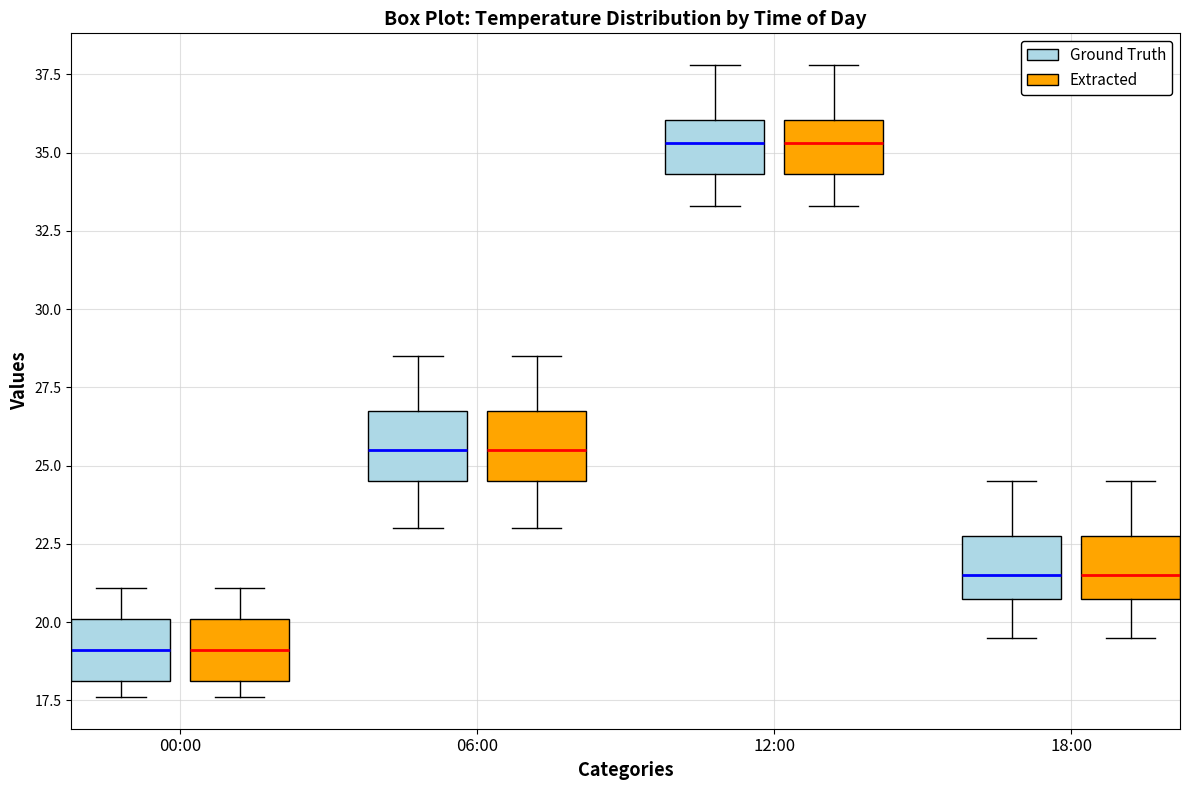

Reading left to right, transcribe this box plot: for each box, give where its median line is, the range the box spans, and where its two whiskers end, as read against the y-axis. The values are not printed on the chart, so give them approximately, as read against the axis.

00:00 (Ground Truth): median 19.0, box 18.0 to 20.0, whiskers 17.5 to 21.0
00:00 (Extracted): median 19.0, box 18.0 to 20.0, whiskers 17.5 to 21.0
06:00 (Ground Truth): median 25.5, box 24.5 to 27.0, whiskers 23.0 to 28.5
06:00 (Extracted): median 25.5, box 24.5 to 27.0, whiskers 23.0 to 28.5
12:00 (Ground Truth): median 35.5, box 34.5 to 36.0, whiskers 33.5 to 38.0
12:00 (Extracted): median 35.5, box 34.5 to 36.0, whiskers 33.5 to 38.0
18:00 (Ground Truth): median 21.5, box 21.0 to 23.0, whiskers 19.5 to 24.5
18:00 (Extracted): median 21.5, box 21.0 to 23.0, whiskers 19.5 to 24.5